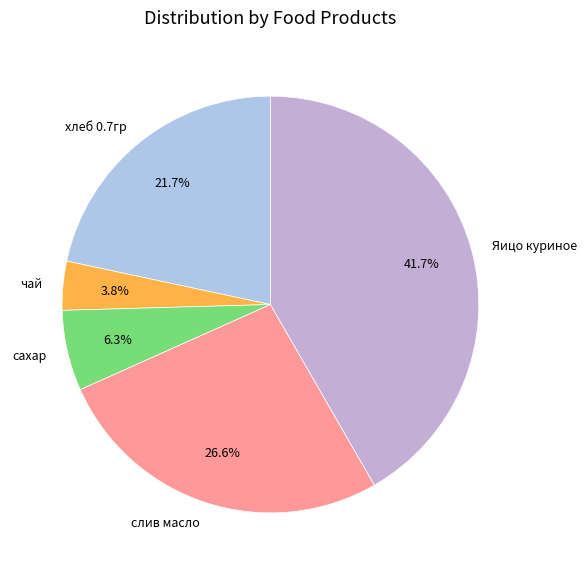

True or false: чай accounts for 4% of the total.

True